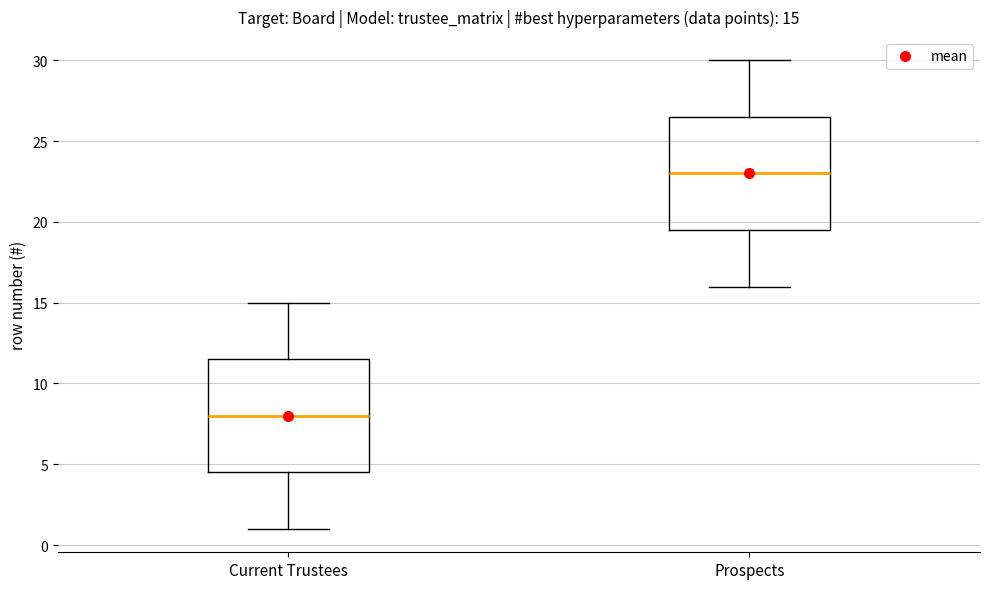

Which box's median line is the lowest?

Current Trustees